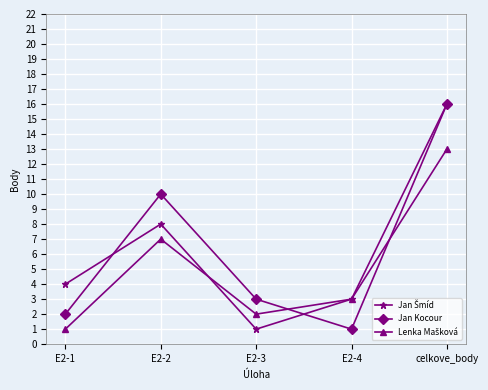

At which category does Jan Kocour reach its first local peak?

E2-2